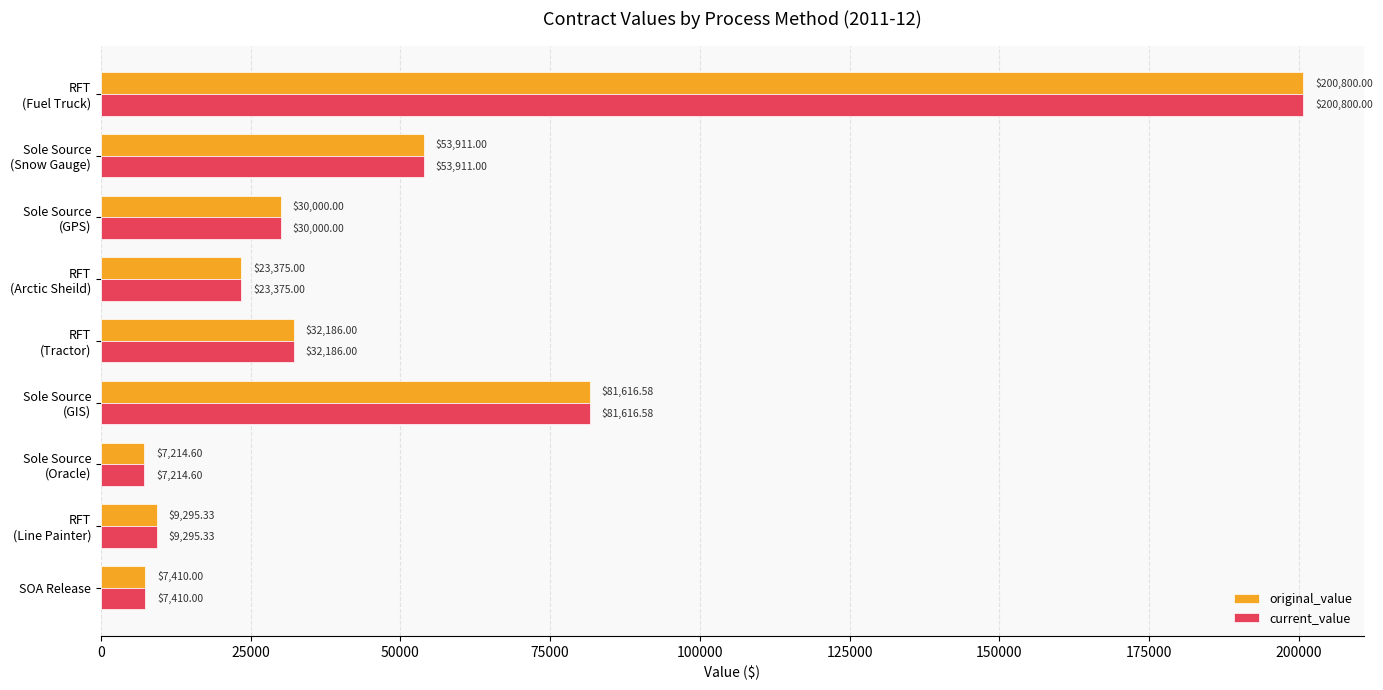

At which category is the sum across all series the highest?

RFT
(Fuel Truck)